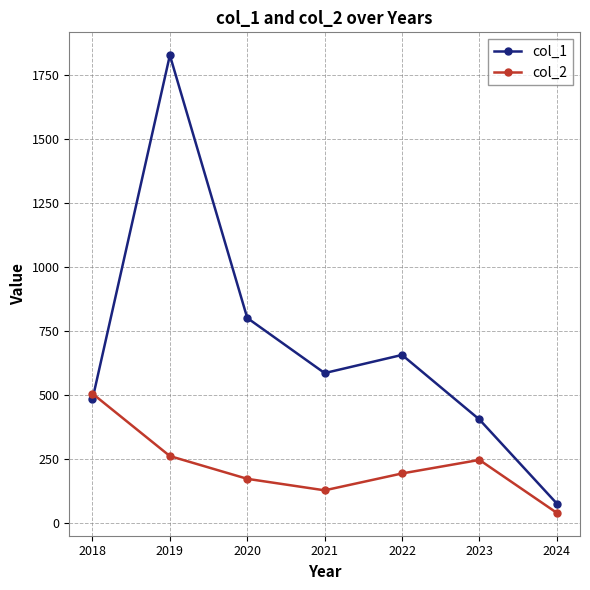

What is the approximate value of col_2 at 2020?

172.0